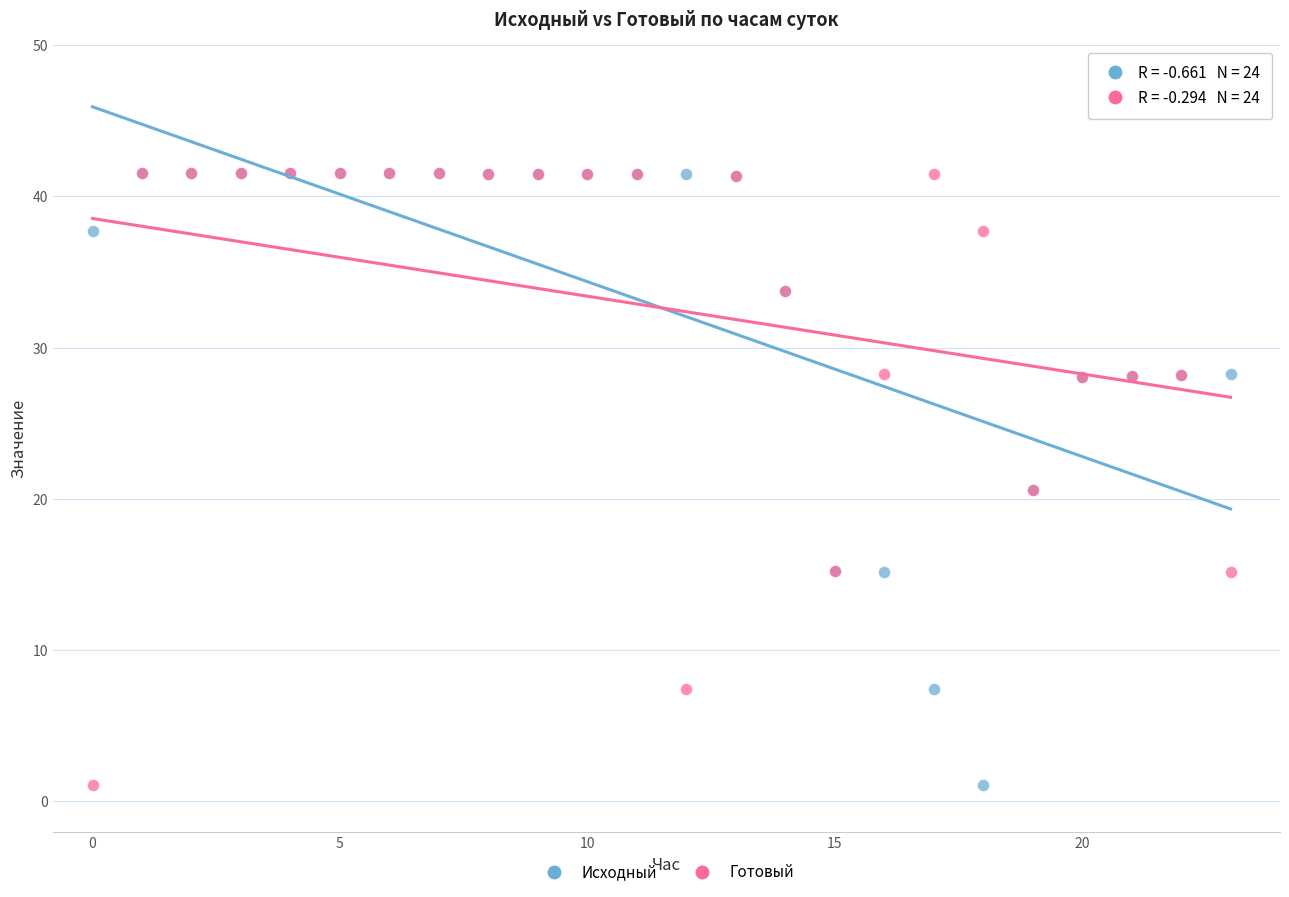

What are all the series names shown in the legend?

Исходный, Готовый